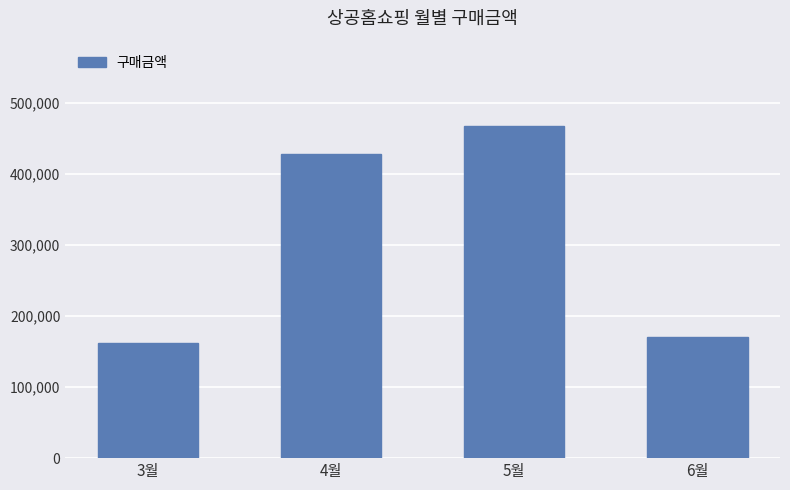

What is the average value?

307075